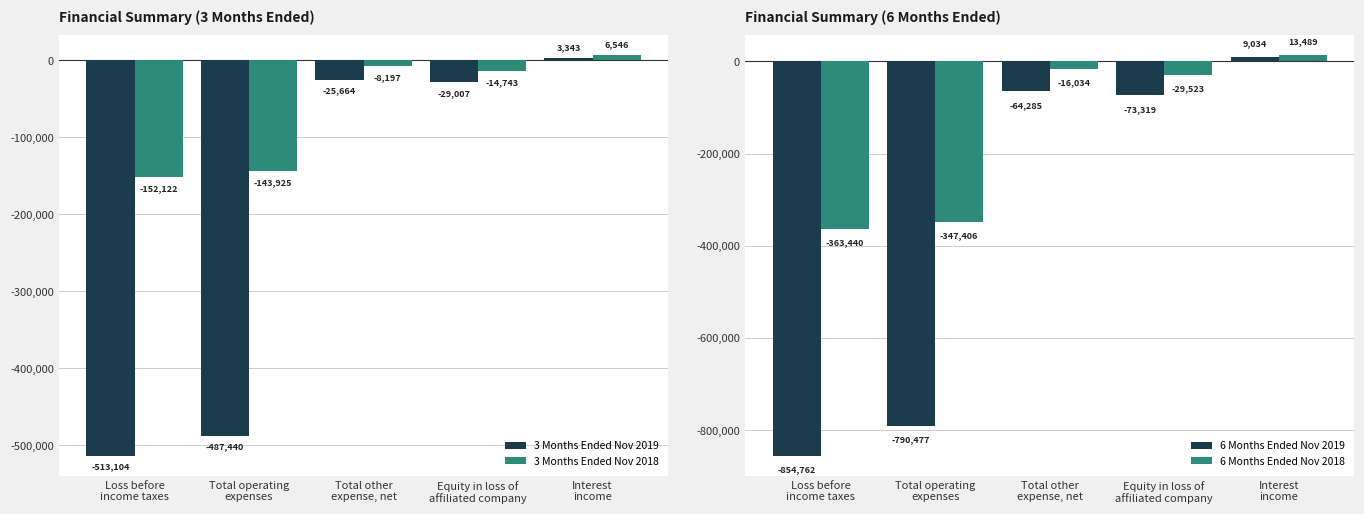

Reading right to left, what are all the values shown in this chart?

3 Months Ended Nov 2019: Interest
income=3343	Equity in loss of
affiliated company=-29007	Total other
expense, net=-25664	Total operating
expenses=-487440	Loss before
income taxes=-513104
3 Months Ended Nov 2018: Interest
income=6546	Equity in loss of
affiliated company=-14743	Total other
expense, net=-8197	Total operating
expenses=-143925	Loss before
income taxes=-152122
6 Months Ended Nov 2019: Interest
income=9034	Equity in loss of
affiliated company=-73319	Total other
expense, net=-64285	Total operating
expenses=-790477	Loss before
income taxes=-854762
6 Months Ended Nov 2018: Interest
income=13489	Equity in loss of
affiliated company=-29523	Total other
expense, net=-16034	Total operating
expenses=-347406	Loss before
income taxes=-363440